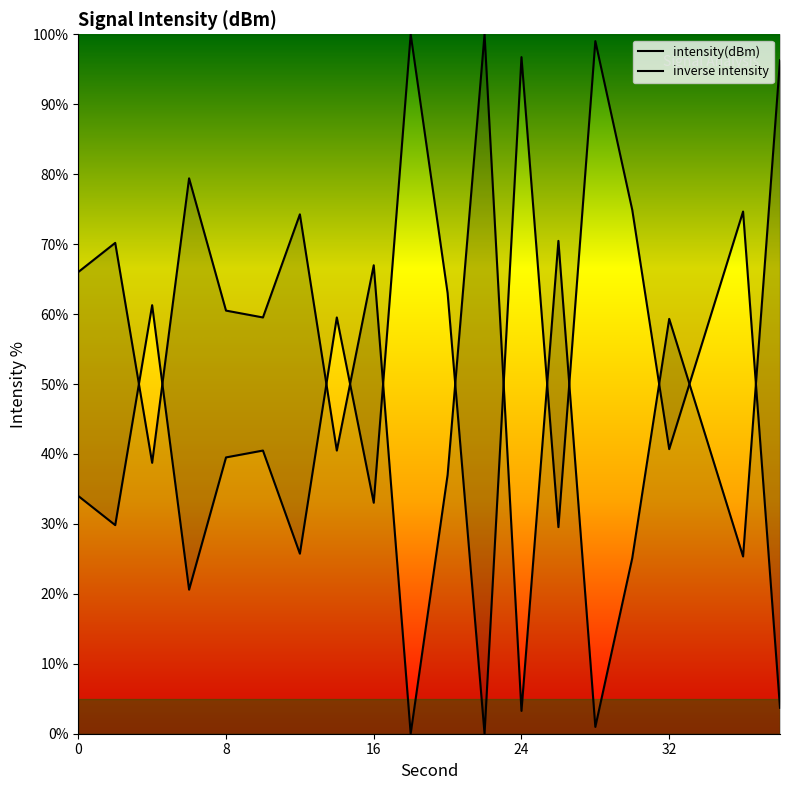

Reading right to left, list all the values displayed in this chart.

38=96.3	36=25.3	34=42.3	32=59.3	30=25.1	28=1.0	26=70.5	24=3.3	22=100.0	20=37.0	18=0.0	16=67.0	14=40.5	12=74.3	10=59.5	8=60.5	6=79.4	4=38.7	2=70.2	0=66.0